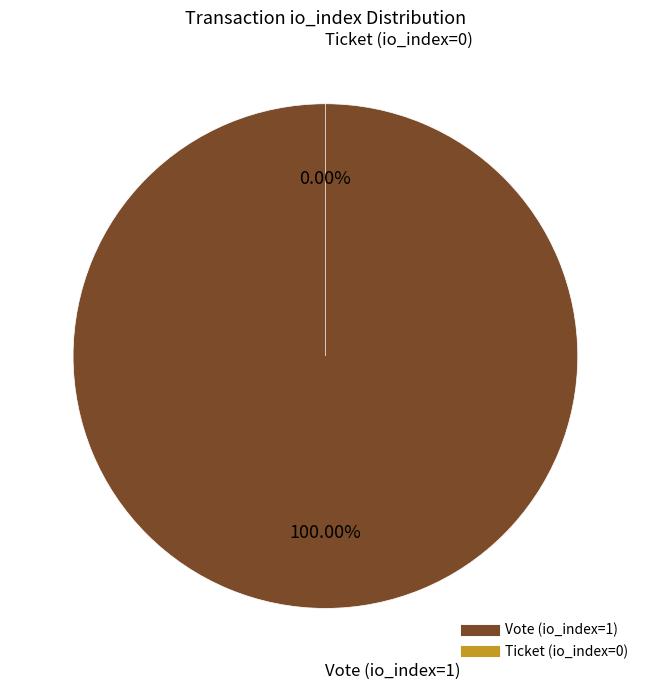

Does Ticket (io_index=0) account for over 50% of the chart?

No